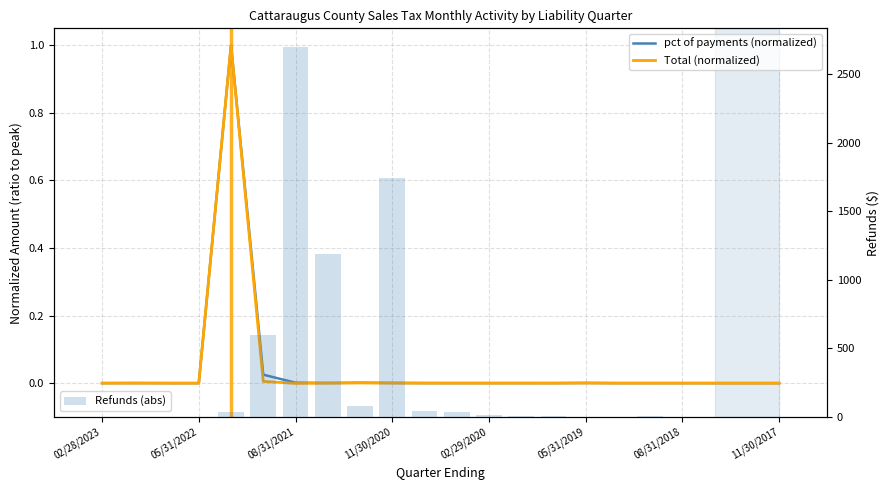

Rank the categories by Total value from highest to lowest.

02/28/2022, 11/30/2021, 02/28/2021, 05/31/2019, 11/30/2020, 11/30/2022, 08/31/2020, 05/31/2020, 11/30/2019, 08/31/2018, 08/31/2019, 11/30/2018, 08/31/2022, 11/30/2017, 02/28/2023, 05/31/2018, 02/28/2018, 05/31/2022, 02/28/2019, 02/29/2020, 05/31/2021, 08/31/2021